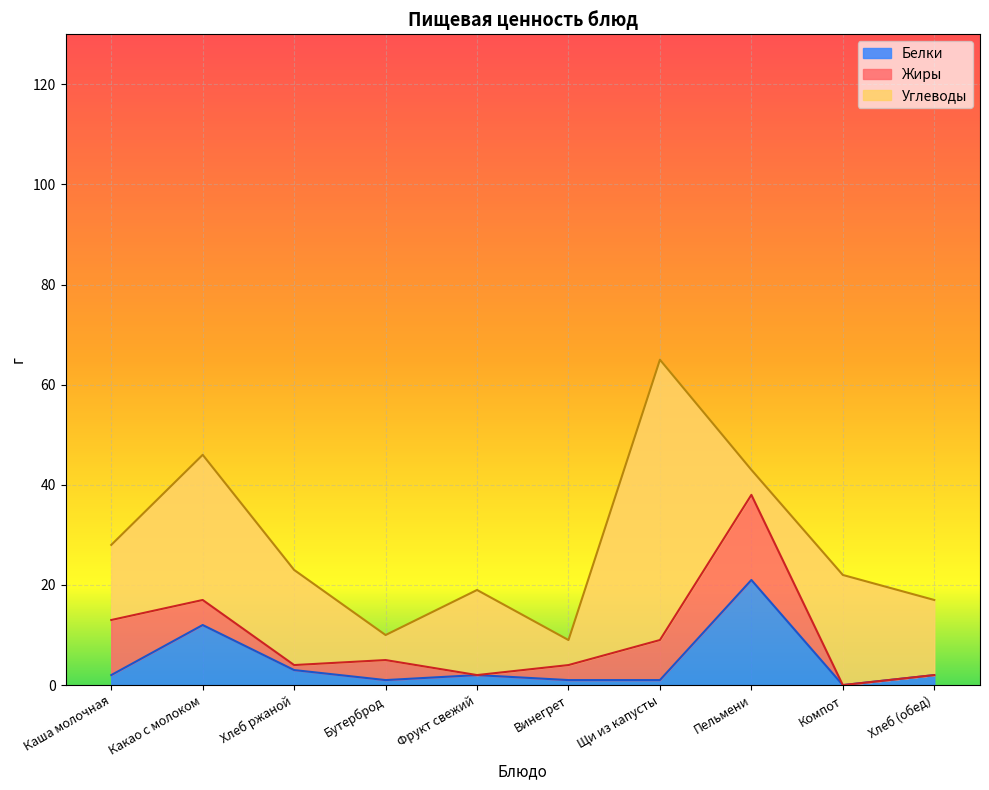

Reading left to right, extract all data points from this chart.

Белки: Каша молочная=2	Какао с молоком=12	Хлеб ржаной=3	Бутерброд=1	Фрукт свежий=2	Винегрет=1	Щи из капусты=1	Пельмени=21	Компот=0	Хлеб (обед)=2
Жиры: Каша молочная=11	Какао с молоком=5	Хлеб ржаной=1	Бутерброд=4	Фрукт свежий=0	Винегрет=3	Щи из капусты=8	Пельмени=17	Компот=0	Хлеб (обед)=0
Углеводы: Каша молочная=15	Какао с молоком=29	Хлеб ржаной=19	Бутерброд=5	Фрукт свежий=17	Винегрет=5	Щи из капусты=56	Пельмени=5	Компот=22	Хлеб (обед)=15